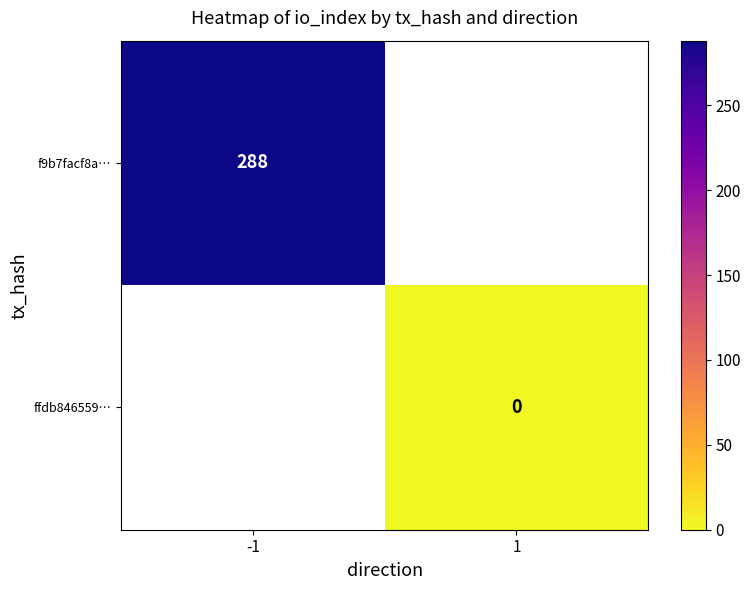

The f9b7facf8a… series shows 84.7 at -1. True or false?

False